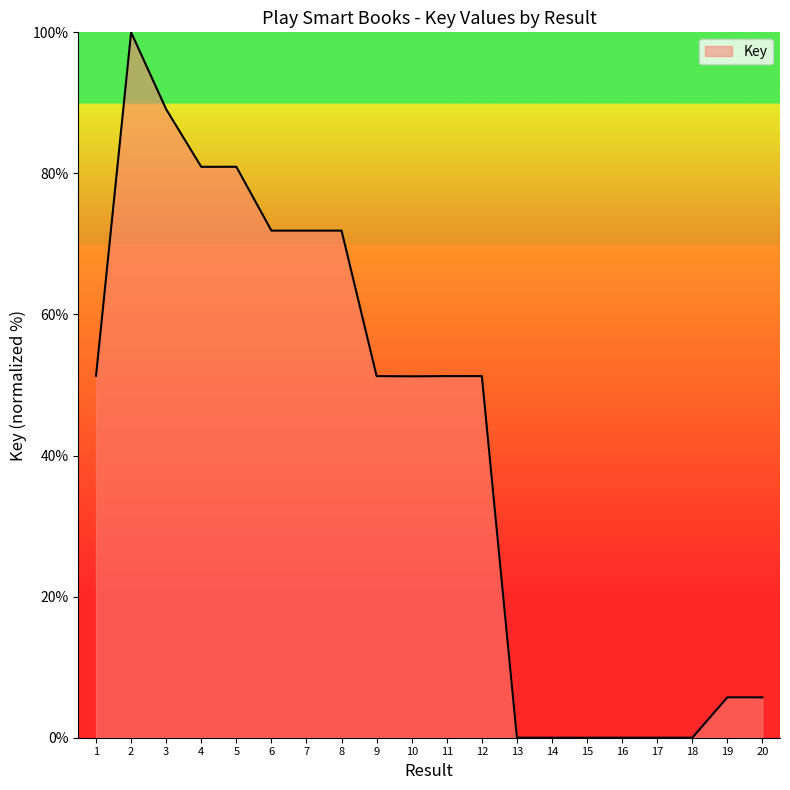

What is the greatest value displayed?

100.0